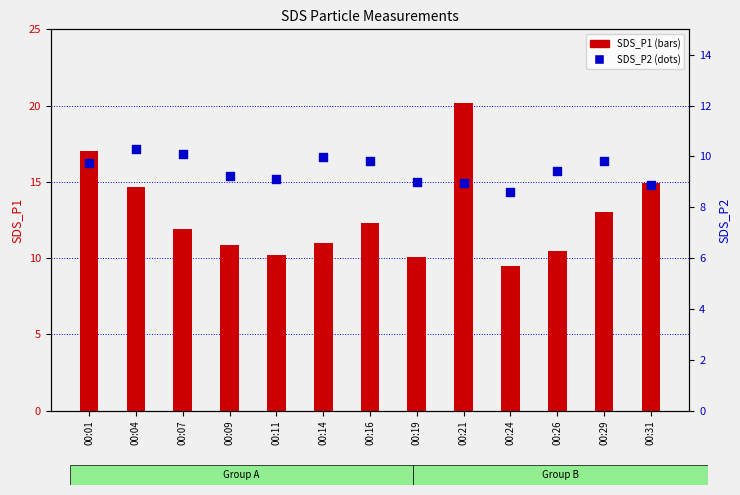

At which category is the sum across all series the highest?

00:21